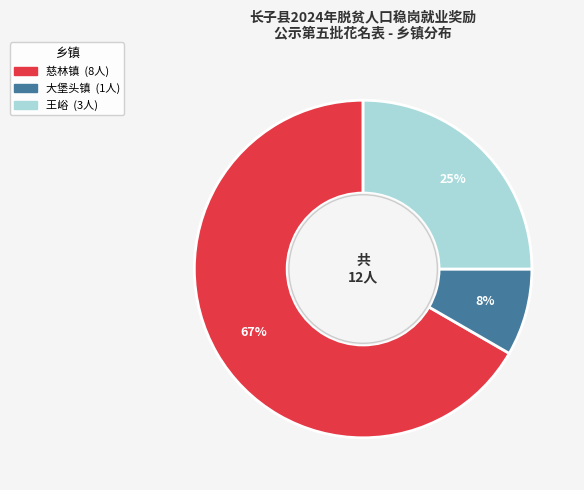

How many slices are in this pie chart?

3